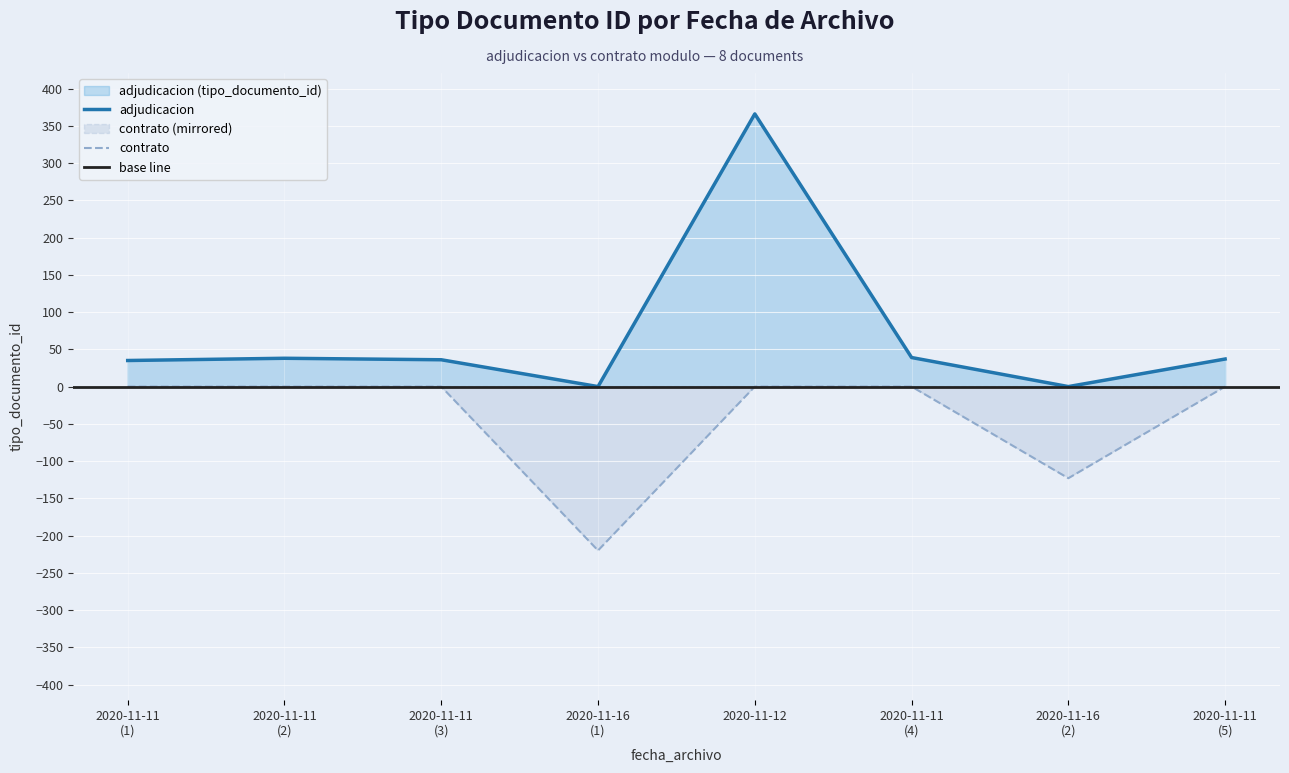

True or false: the data shows 109 at 2020-11-16 13:09:19.

False